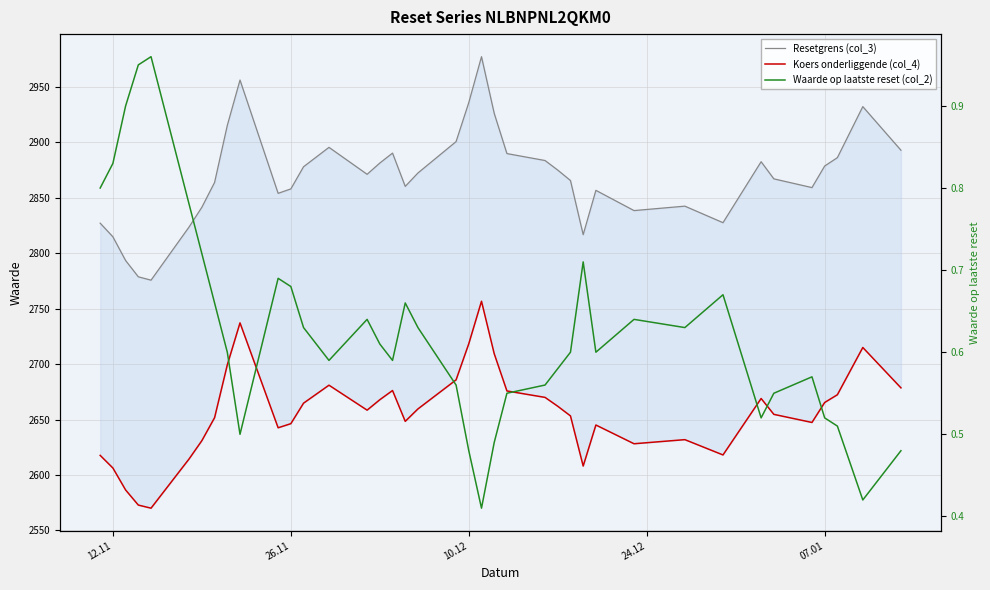

True or false: Koers onderliggende (col_4) and Resetgrens (col_3) cross at least once.

False